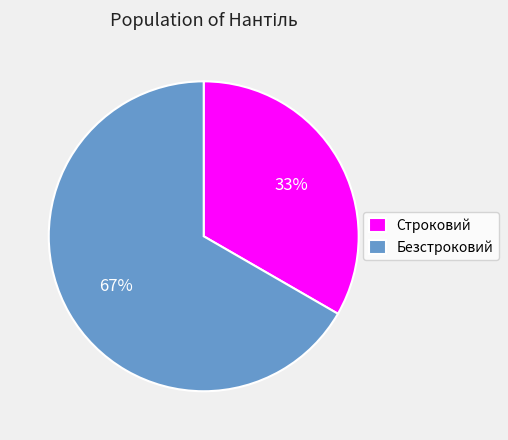

To the nearest percent, what is the combined percentage of Строковий and Безстроковий?

100%